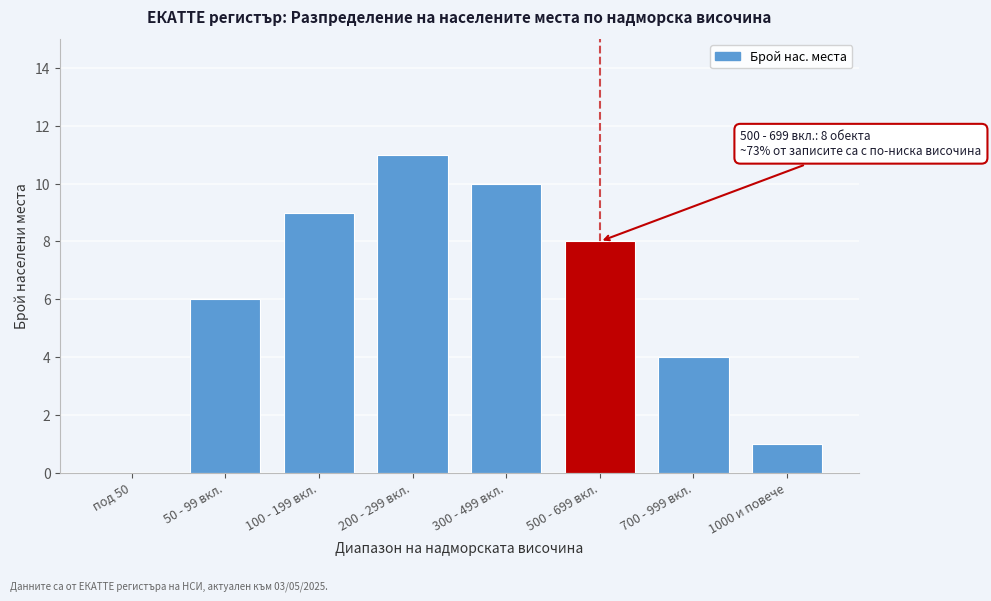

Reading left to right, list all the values displayed in this chart.

под 50=0	50 - 99 вкл.=6	100 - 199 вкл.=9	200 - 299 вкл.=11	300 - 499 вкл.=10	500 - 699 вкл.=8	700 - 999 вкл.=4	1000 и повече=1